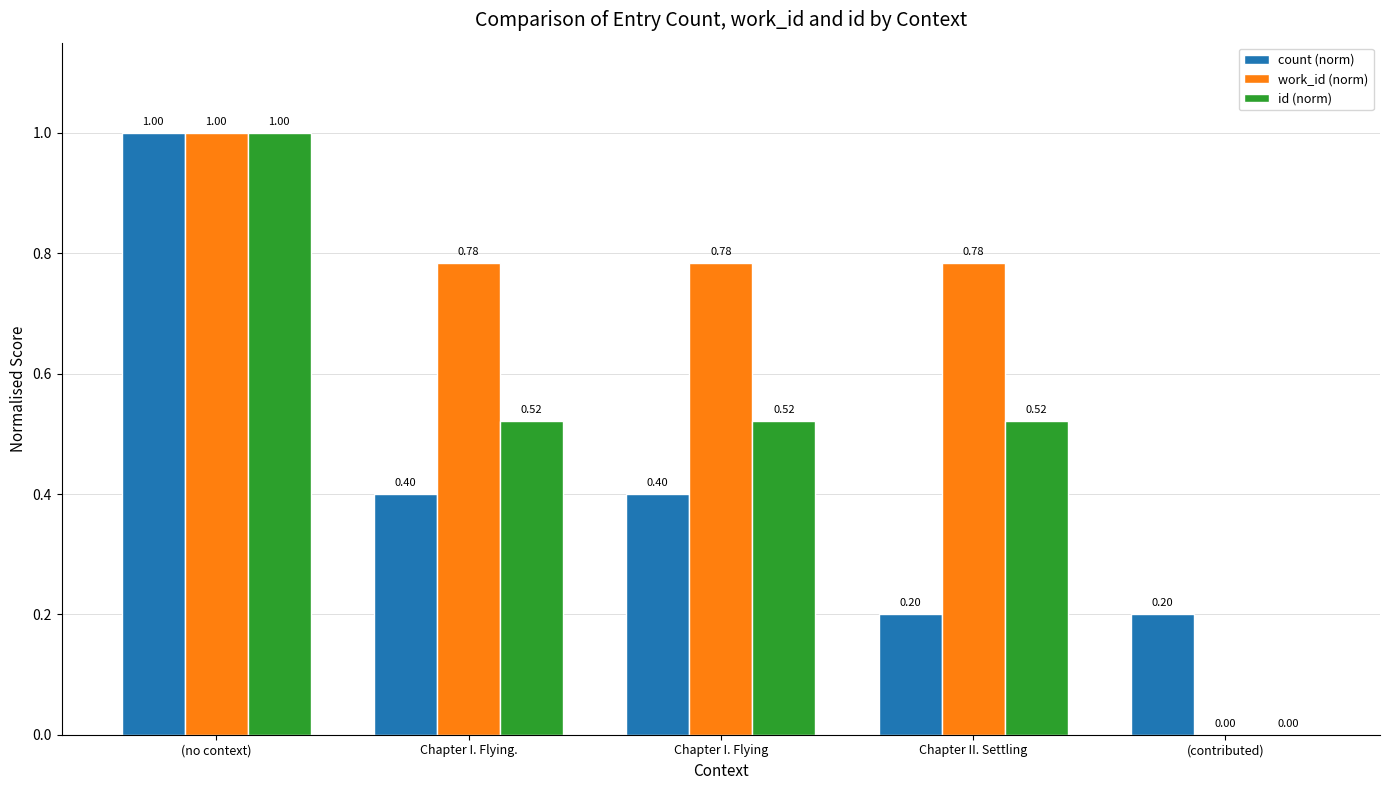

Between Chapter I. Flying and (contributed), which series saw the biggest shift?

work_id (norm)